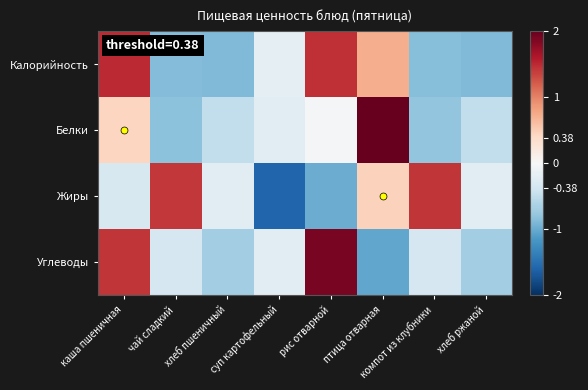

At which category does the chart reach its peak across all series?

птица отварная